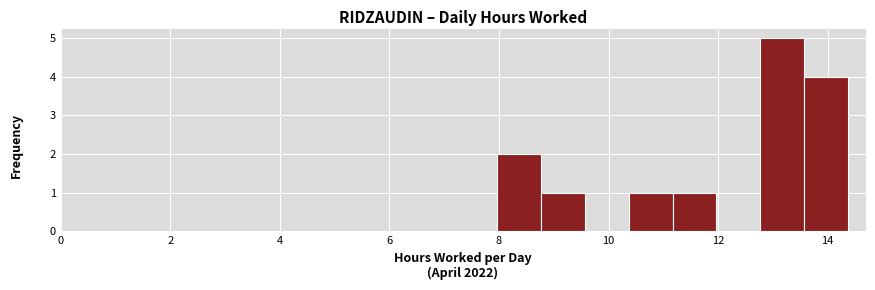

Reading left to right, list every bar in this chart as the range it spans on the x-axis followed by its height. Neither the bar edges nor the heights are printed on the chart, so give them approximately, as read against the axes.

8.0 to 8.8: 2
8.8 to 9.6: 1
9.6 to 10.4: 0
10.4 to 11.2: 1
11.2 to 12.0: 1
12.0 to 12.8: 0
12.8 to 13.6: 5
13.6 to 14.4: 4